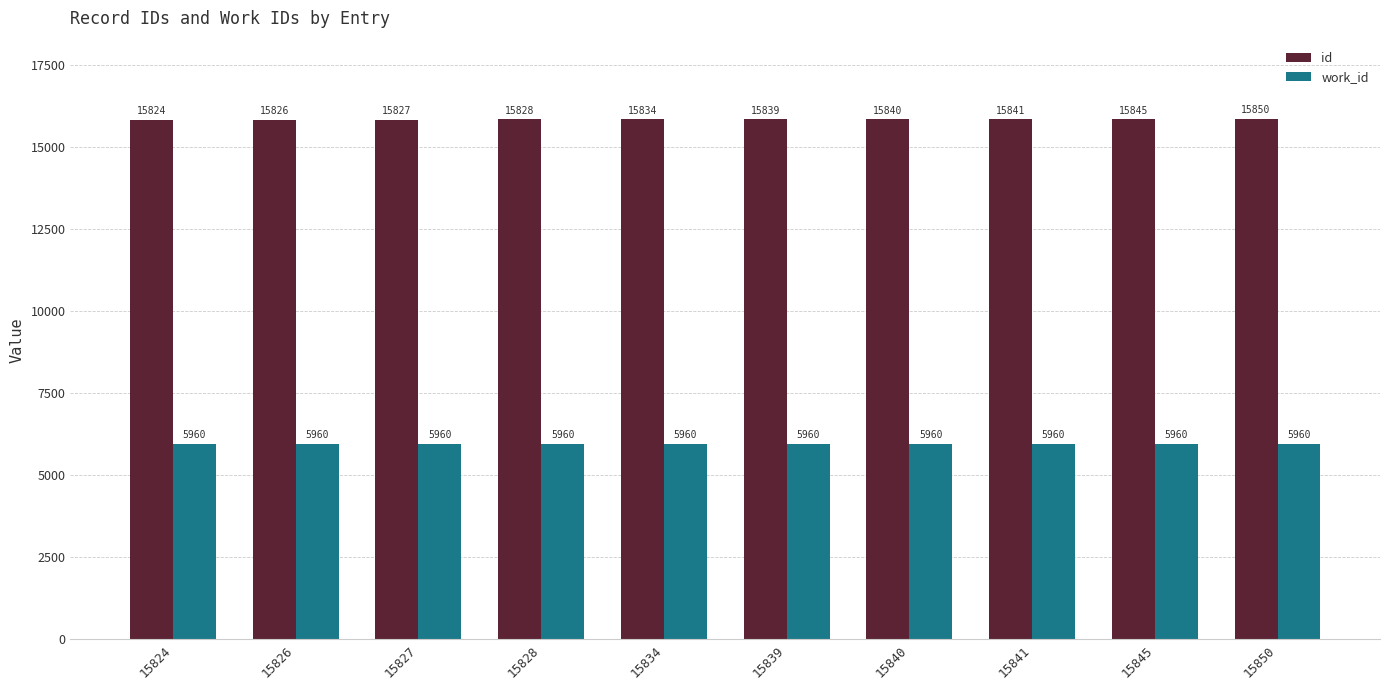

What is the approximate value of work_id at 15841?

5960